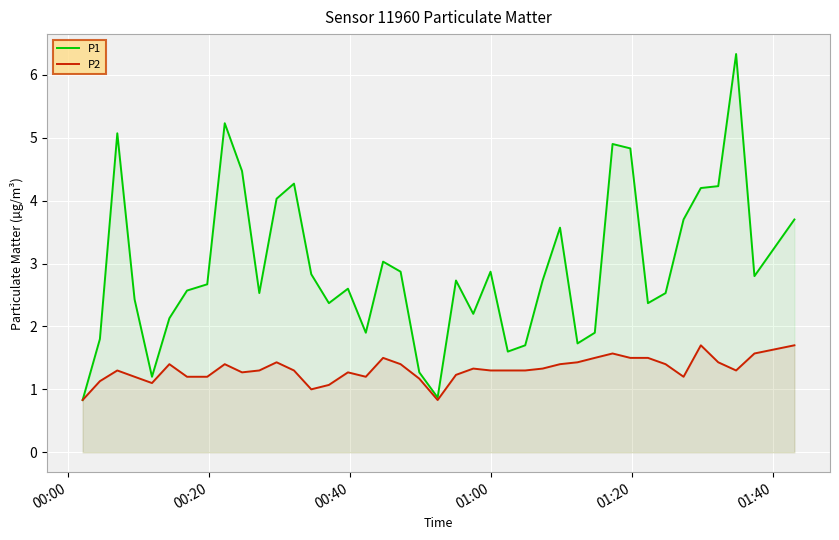

What is the minimum value shown in the chart?

0.8